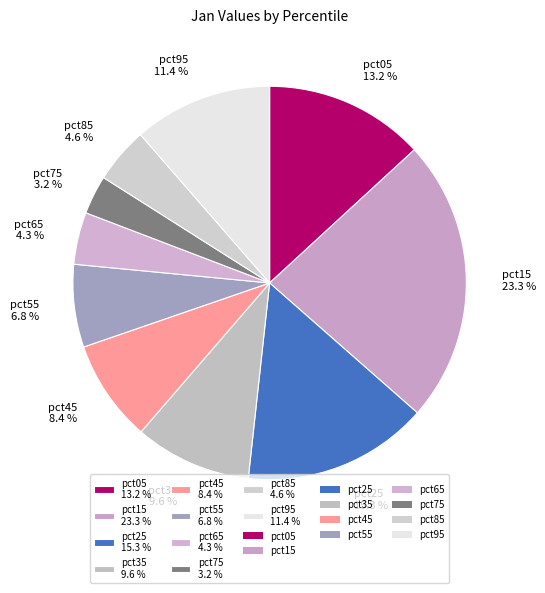

To the nearest percent, what is the average slice percentage?

10%